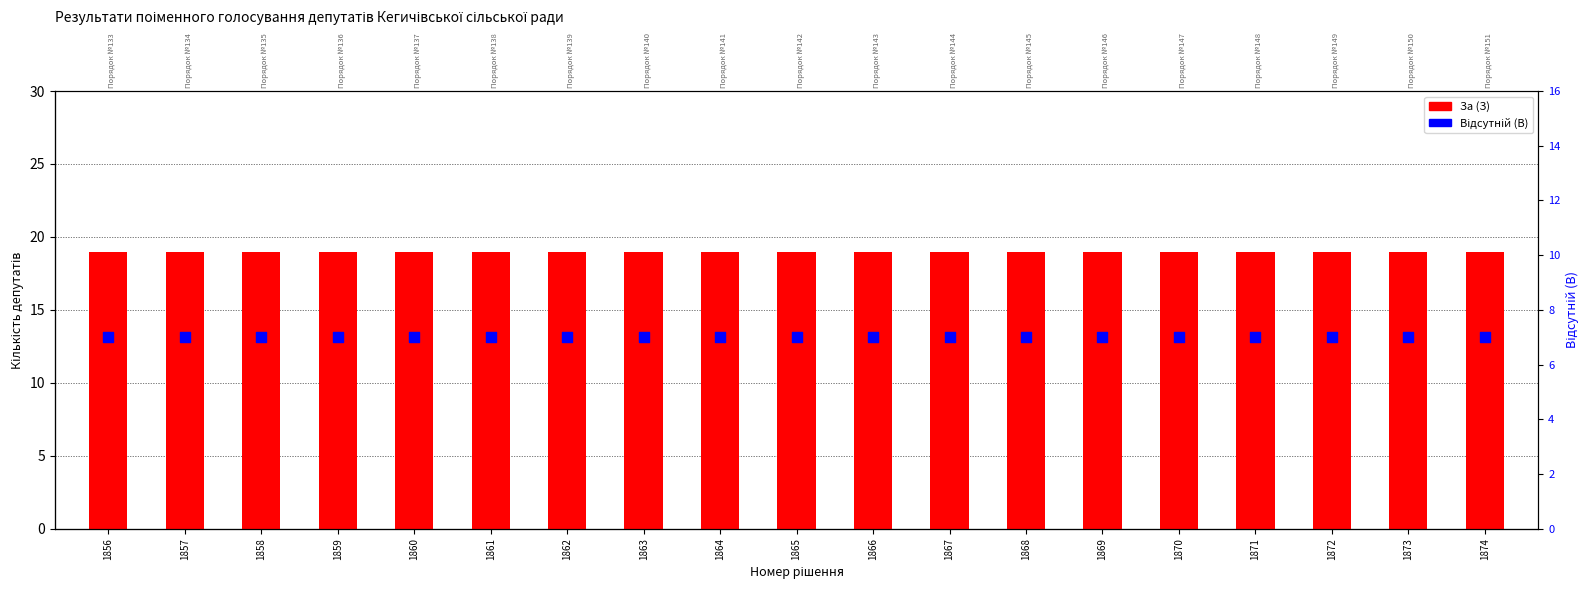

Which series has the largest total across all categories?

За (З)